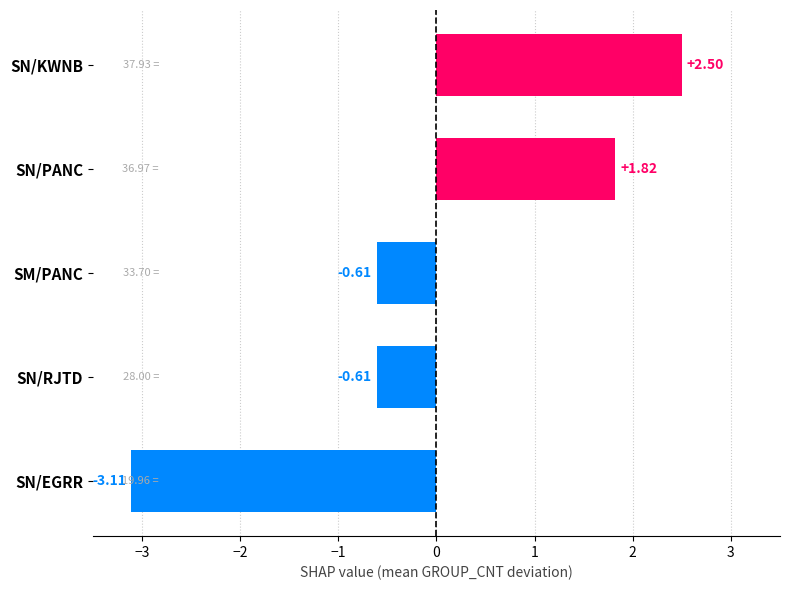

What is the difference between the maximum and minimum values?

5.6